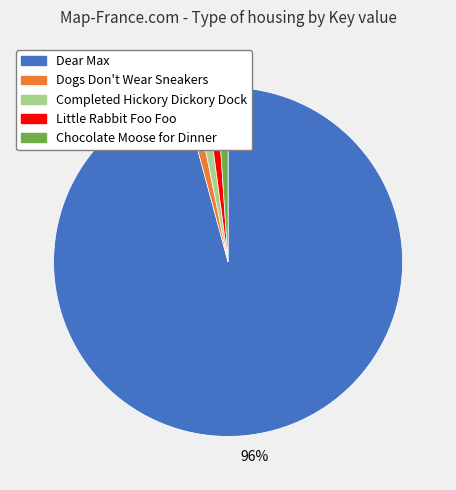

What is the ratio of the value at Little Rabbit Foo Foo to the value at Dogs Don't Wear Sneakers?

1.0